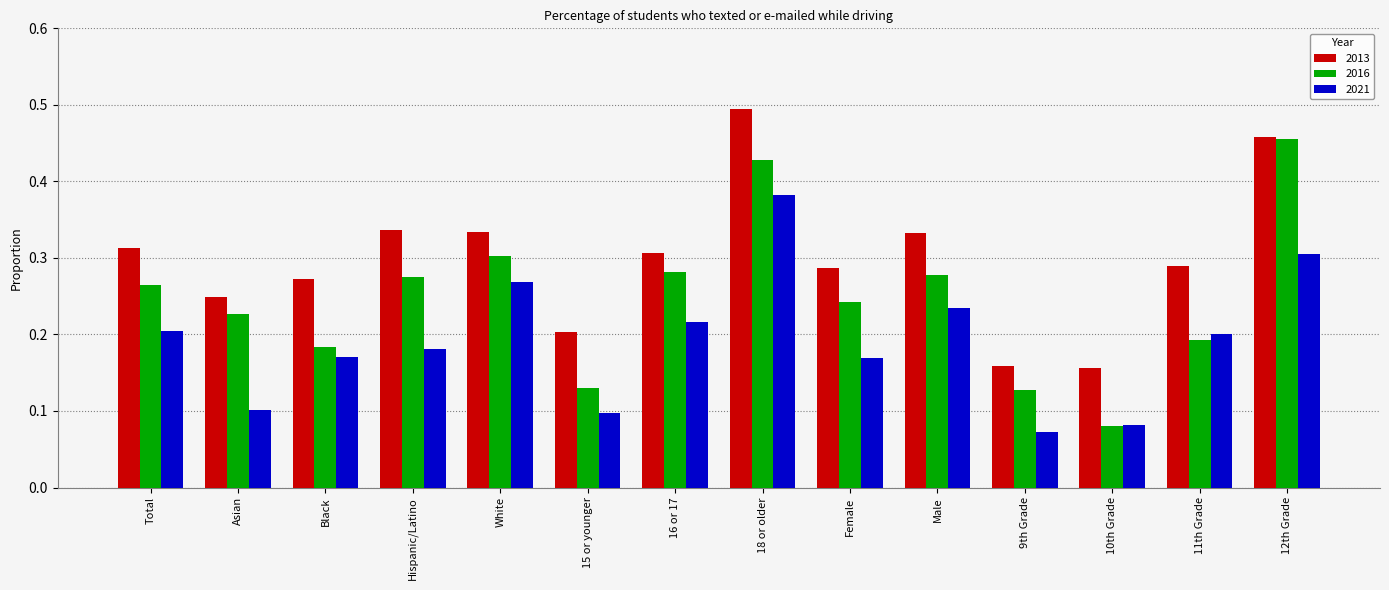

How many 2016 values are between 0 and 1?

14